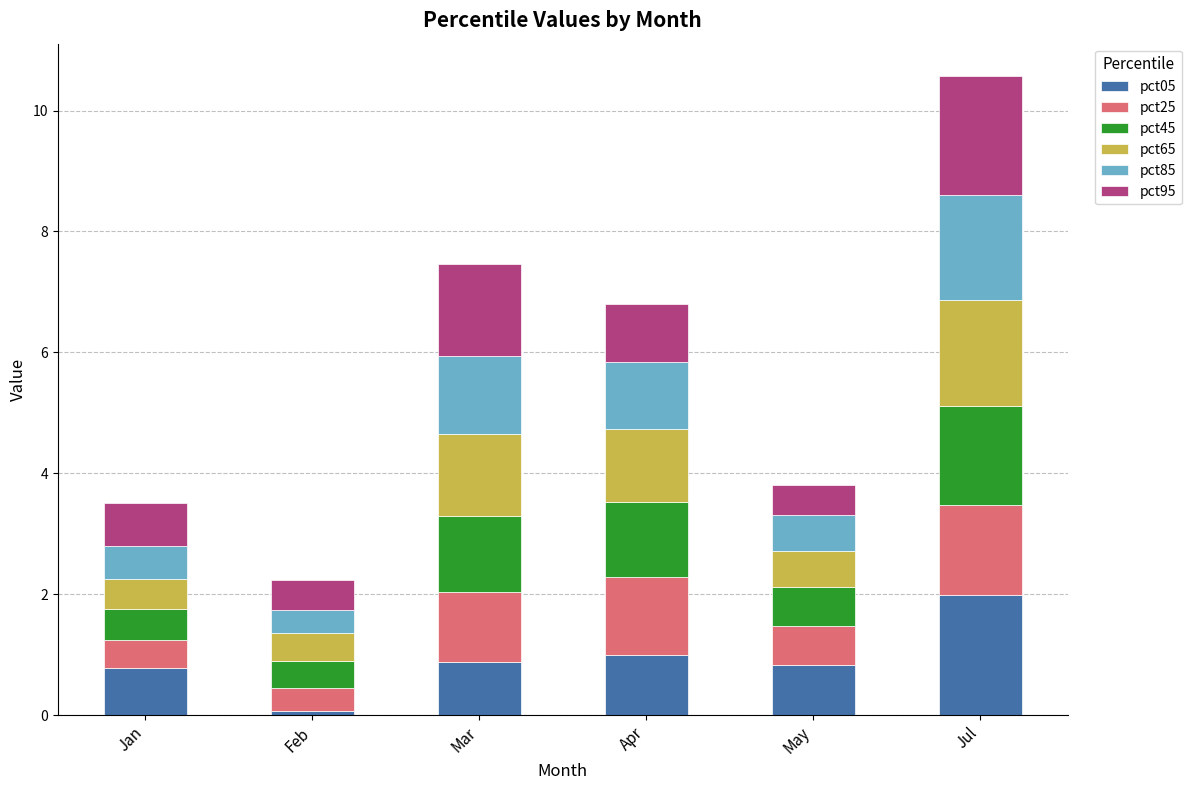

At which category is the sum across all series the highest?

Jul